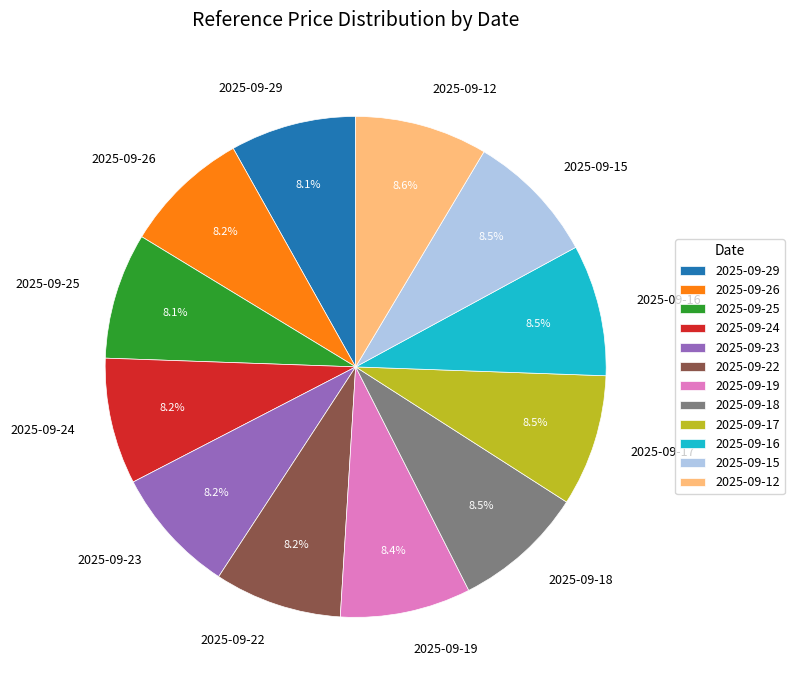

Is 2025-09-12 the majority of the pie?

No